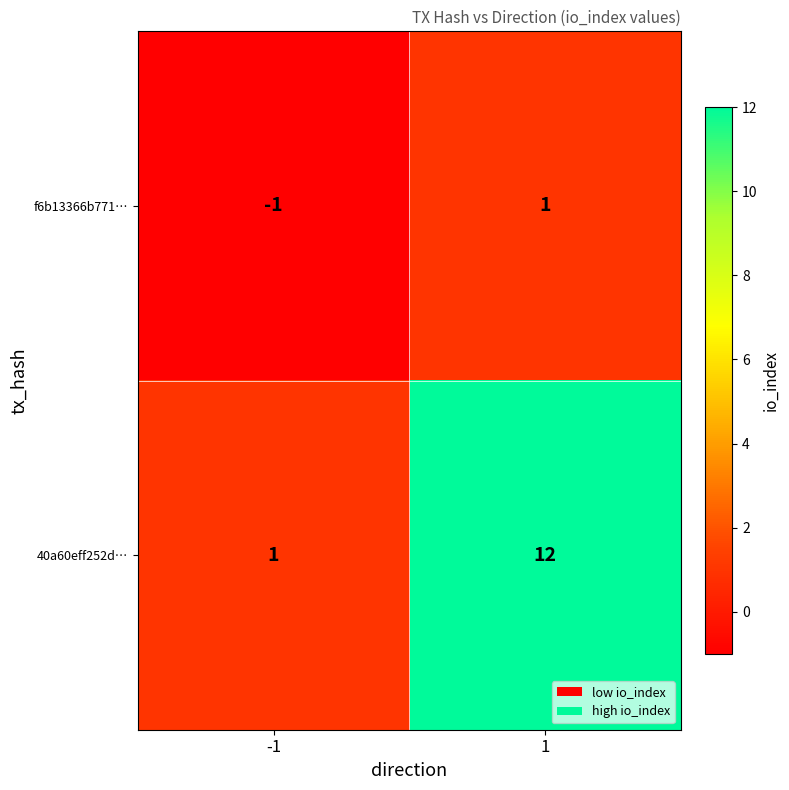

List the series in order of their overall mean, highest first.

40a60eff252d…, f6b13366b771…